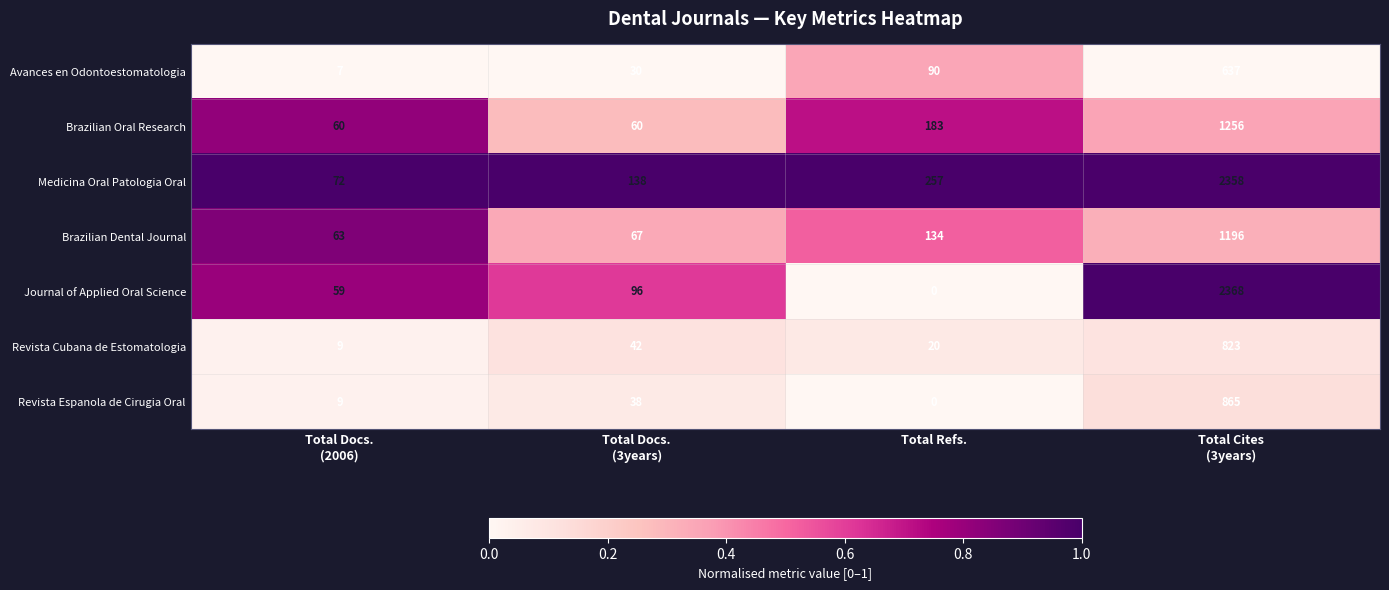

What is the difference between the second highest and second lowest values in the Revista Espanola de Cirugia Oral series?

29